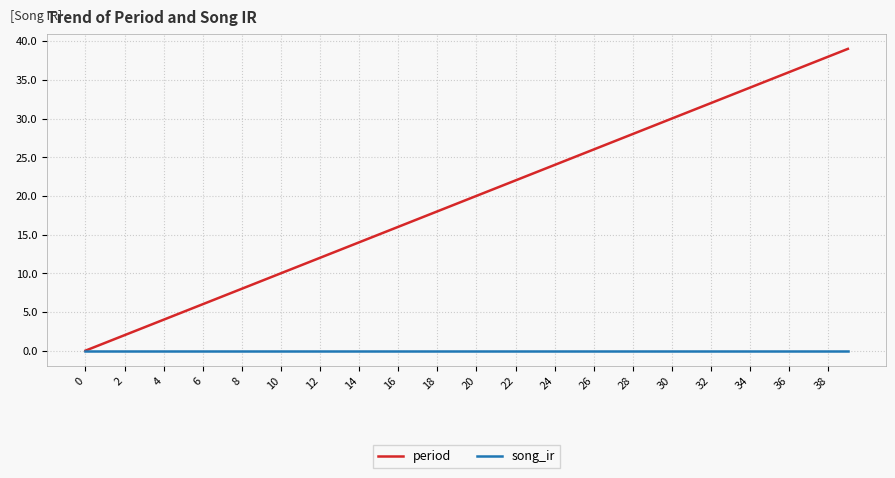

Count the number of data series in this chart.

2